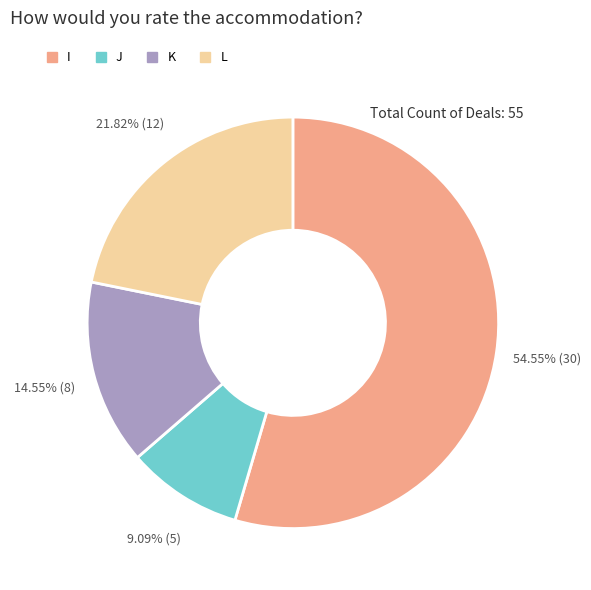

Count the number of slices in the pie.

4